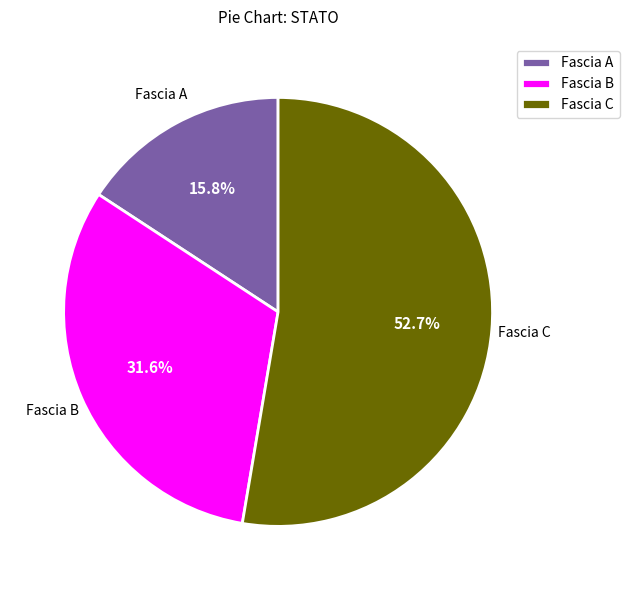

Combined, what portion of the pie is Fascia C and Fascia B?

84.2%